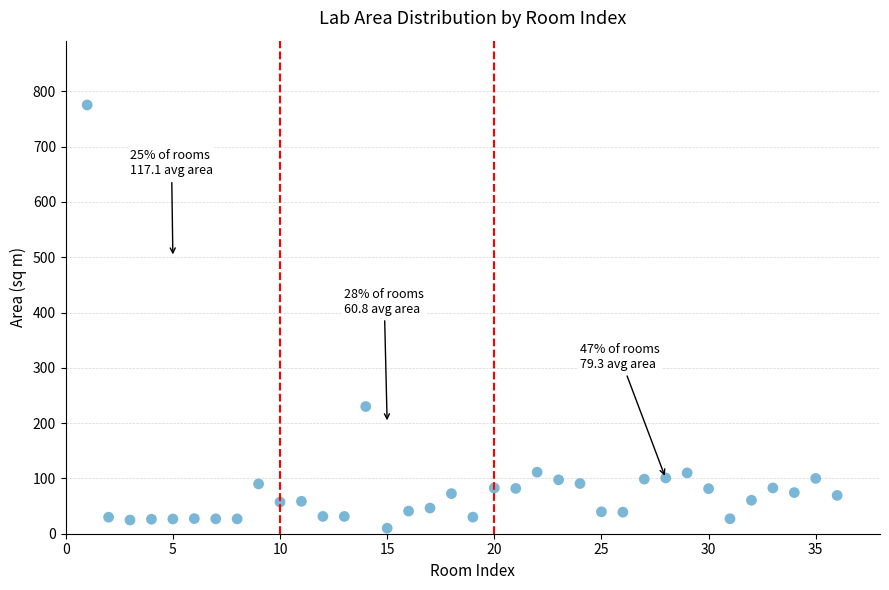

What is the range of Y values (max minus min)?

765.4